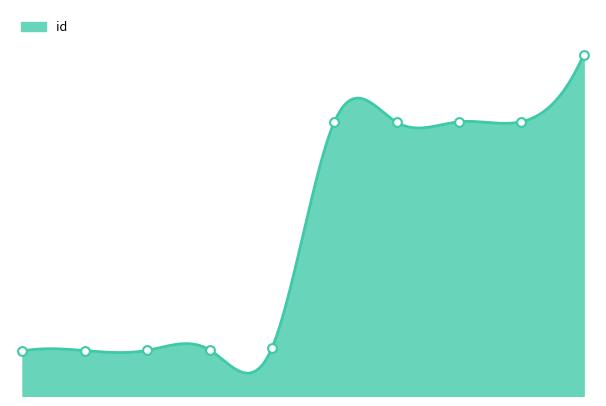

What is the change in value from 4153 to 4159?

+10205